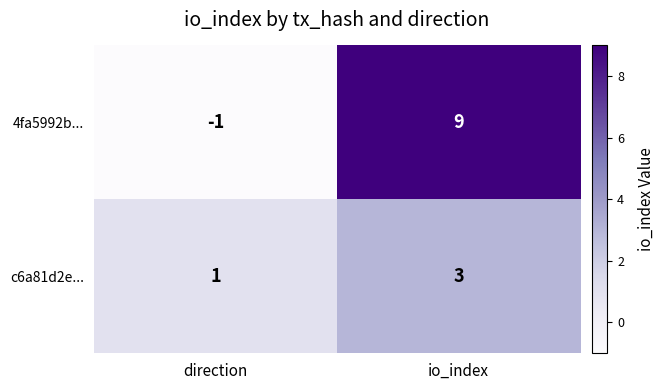

Reading right to left, what are all the values shown in this chart?

4fa5992b...: io_index=9	direction=-1
c6a81d2e...: io_index=3	direction=1